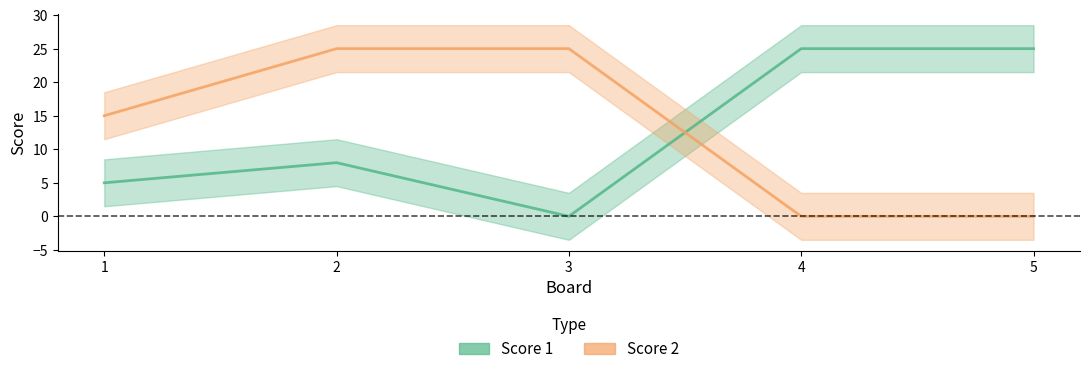

Rank the series by their maximum value, from highest to lowest.

Score 1, Score 2